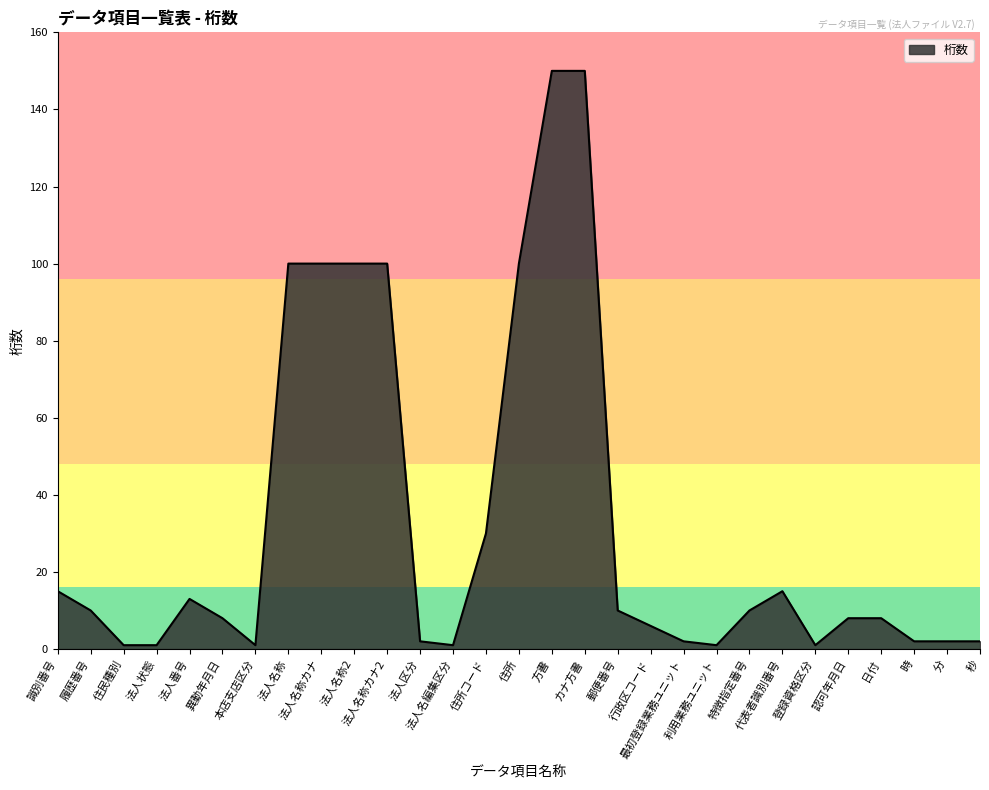

Reading left to right, extract all data points from this chart.

15	10	1	1	13	8	1	100	100	100	100	2	1	30	100	150	150	10	6	2	1	10	15	1	8	8	2	2	2